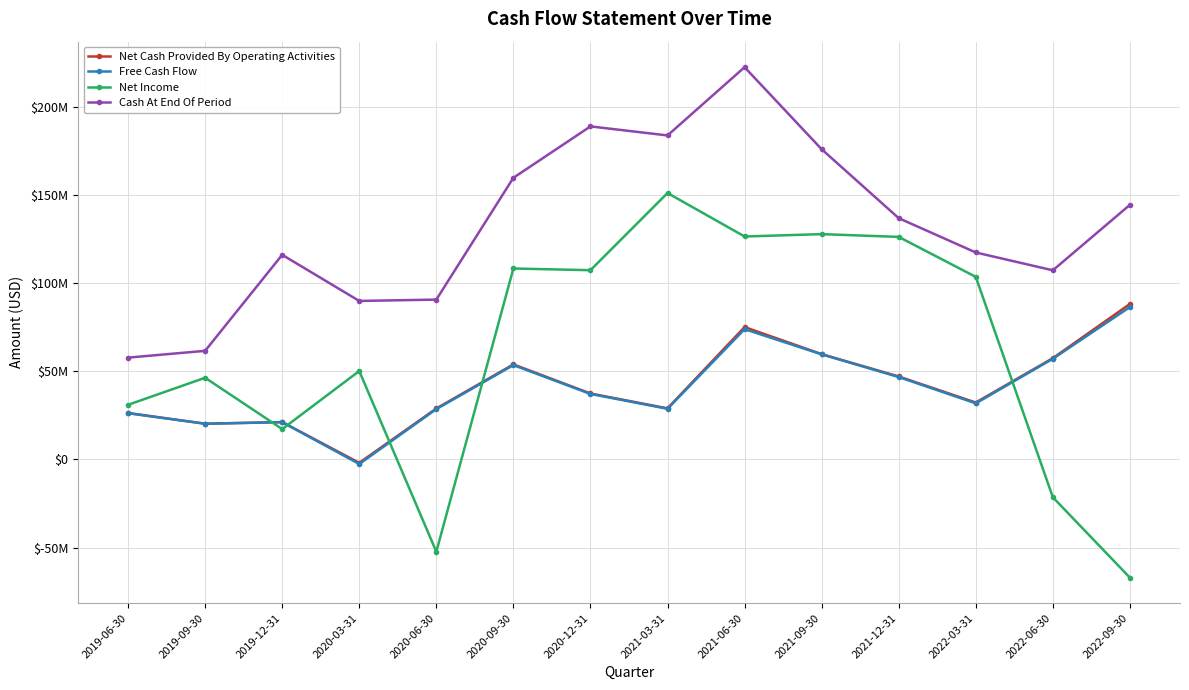

At which category does Cash At End Of Period reach its first local valley?

2020-03-31